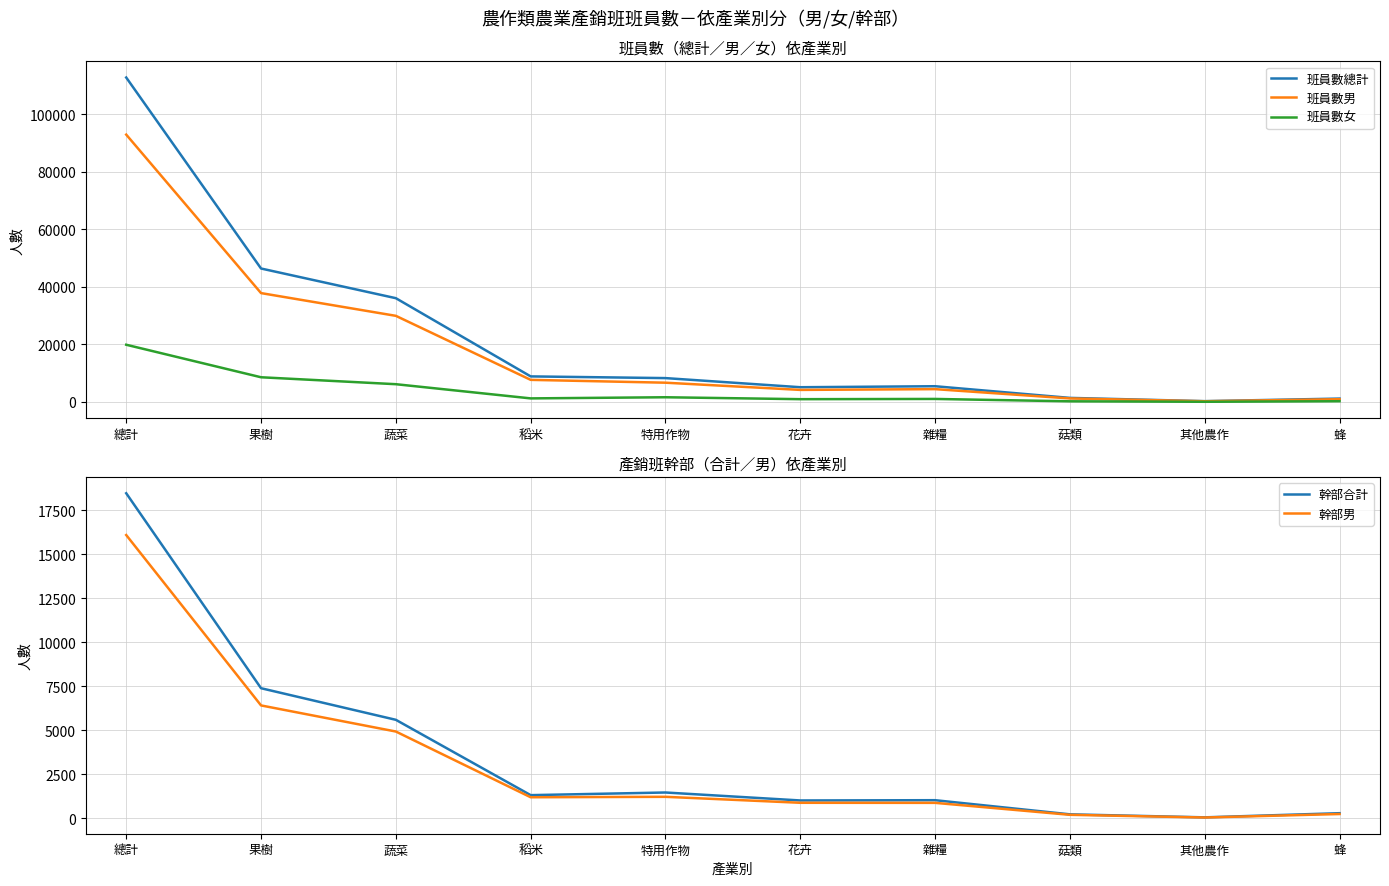

What position from the left is 蔬菜?

3